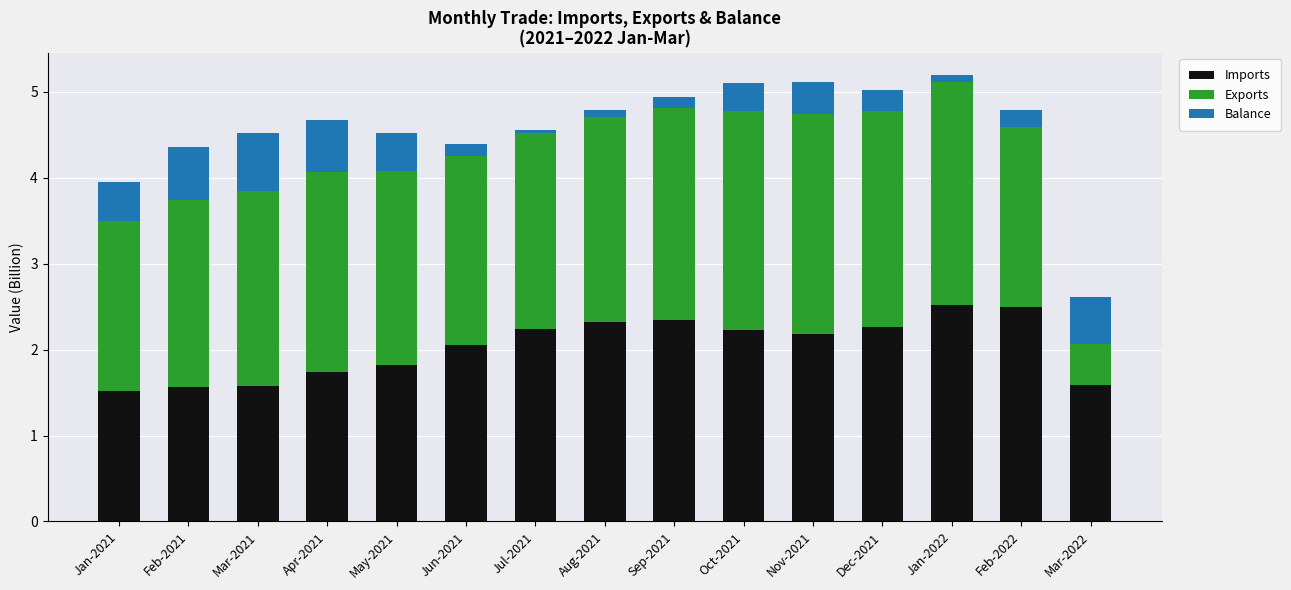

What is the difference between the Imports values at Jun-2021 and Aug-2021?

0.3